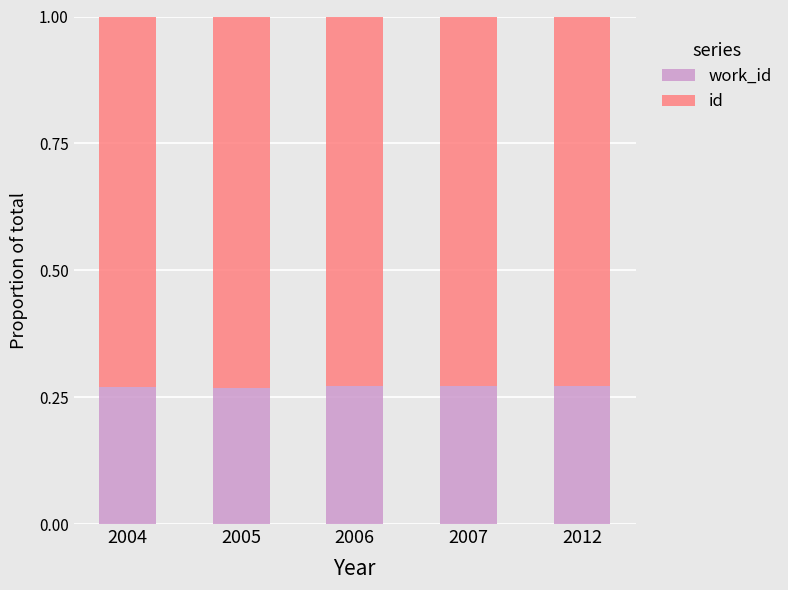

What is the total value across all series at 2004?

1.0